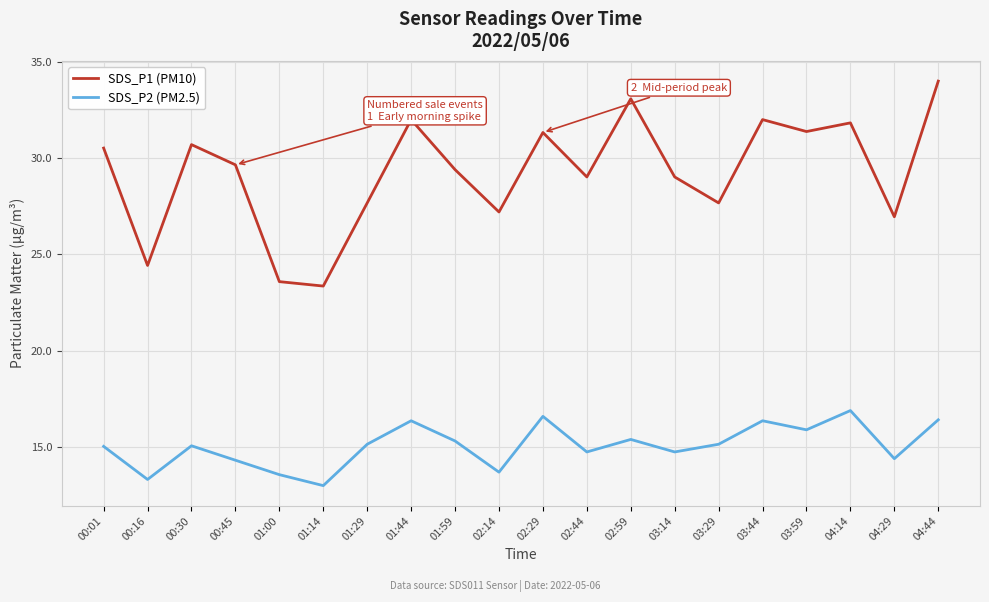

The value of SDS_P1 (PM10) at 00:01 is 30.5. True or false?

True